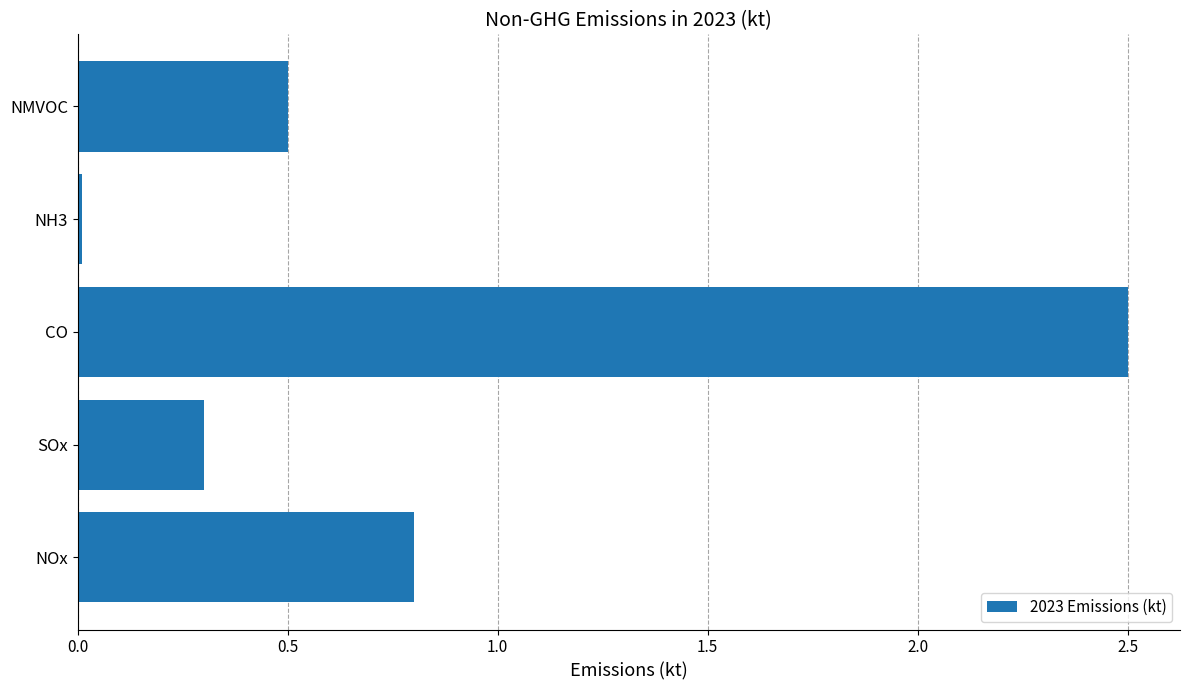

The value at CO is 0.6. True or false?

False